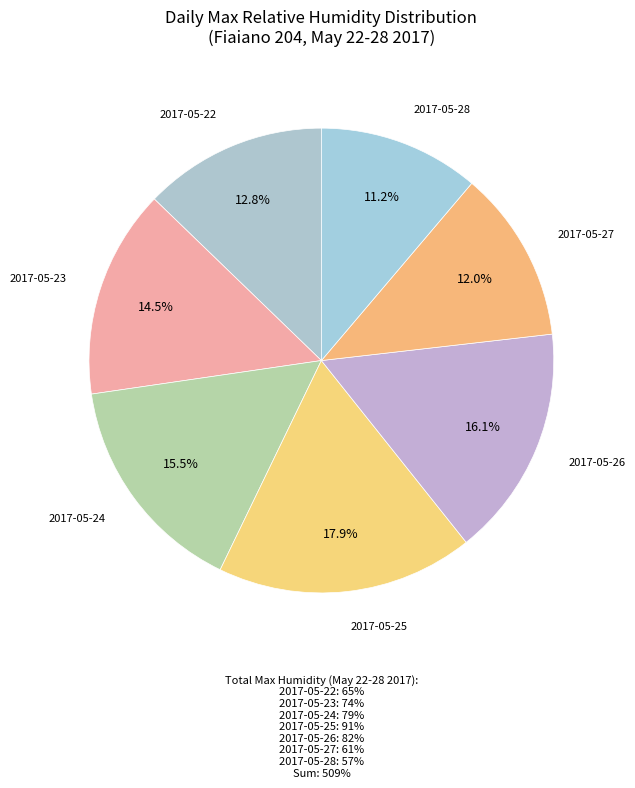

Count the number of slices in the pie.

7